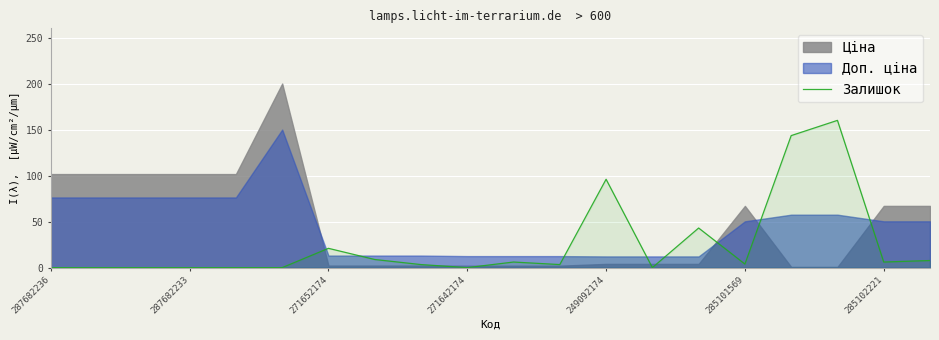

How many interior local peaks (higher than both neighbors) does the data have?

5